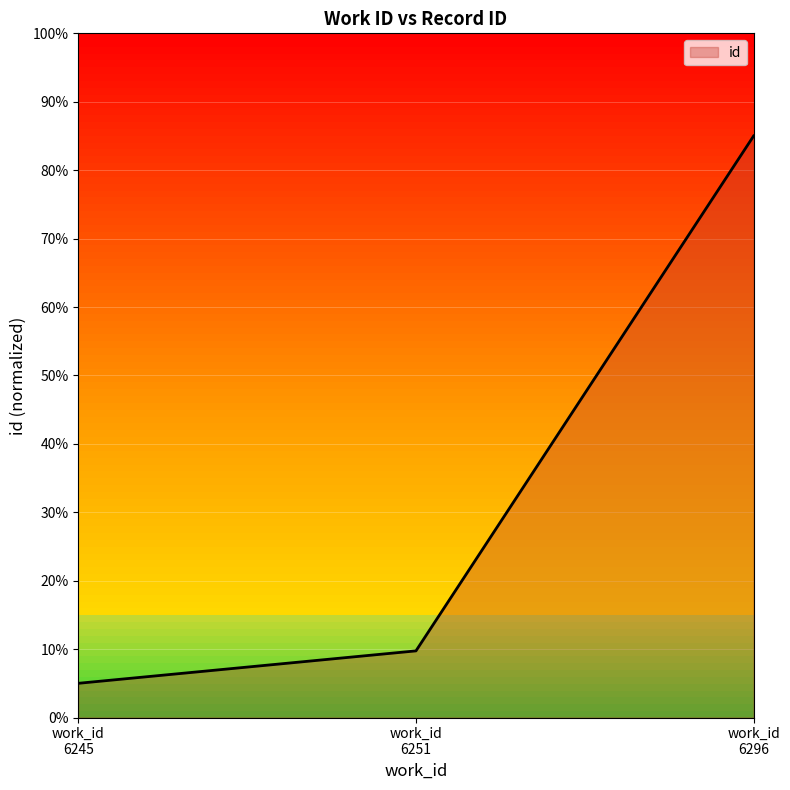

What is the minimum value shown in the chart?

5.0